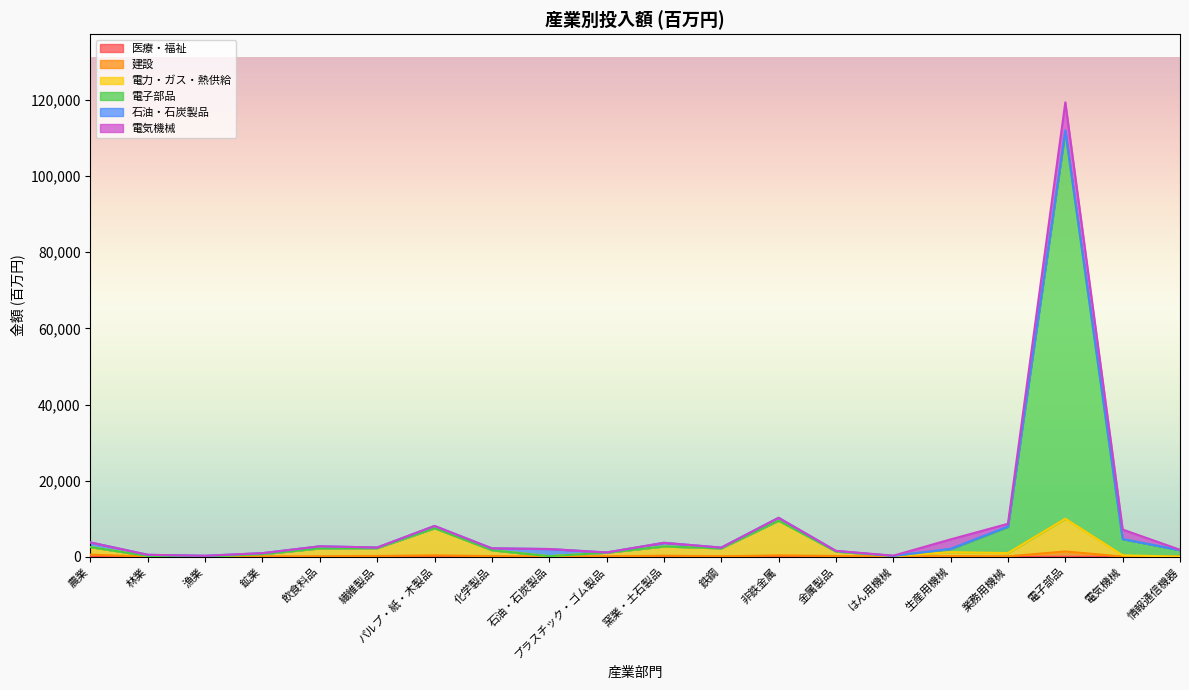

Is the value of 建設 at はん用機械 greater than the value of 医療・福祉 at 化学製品?

Yes